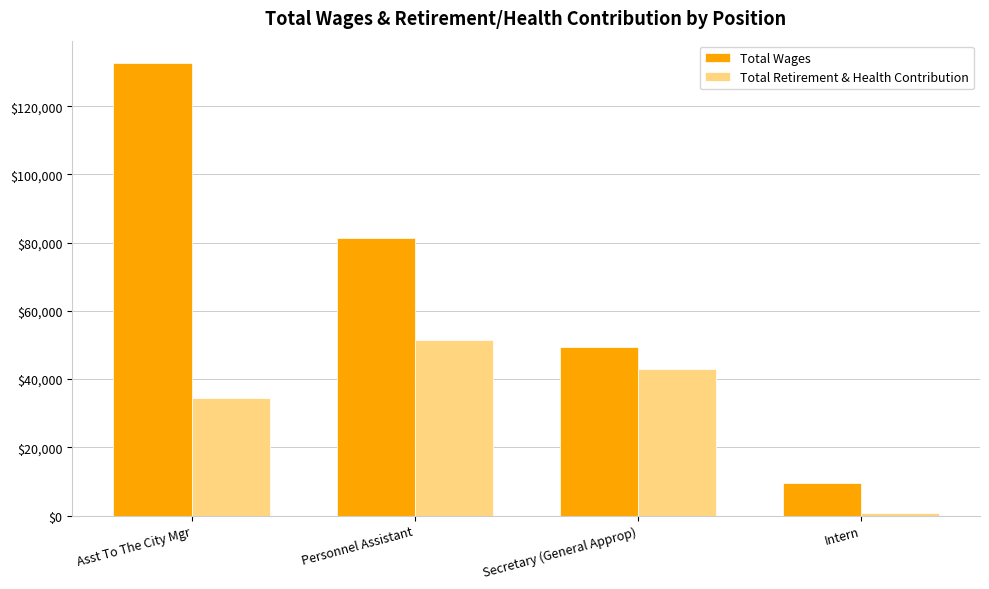

List the series in order of their overall mean, lowest first.

Total Retirement & Health Contribution, Total Wages